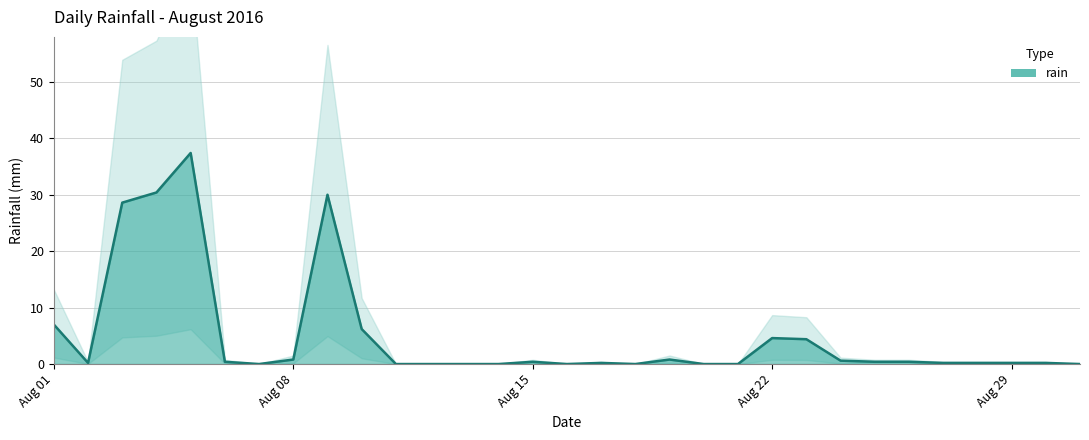

Which category has the highest value across all series?

2016-08-05